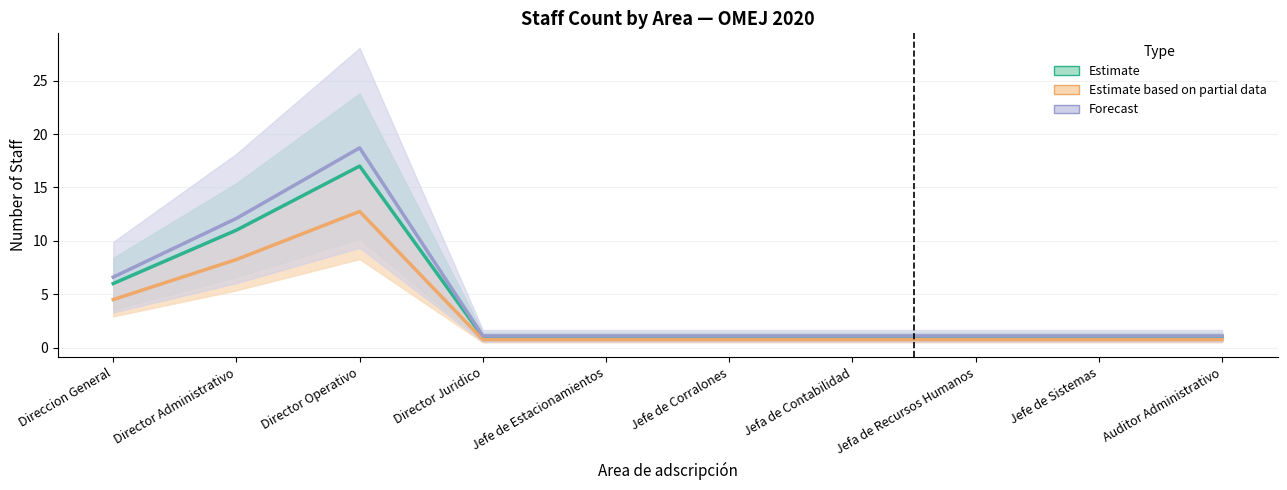

True or false: Estimate based on partial data and Estimate intersect in this chart.

False